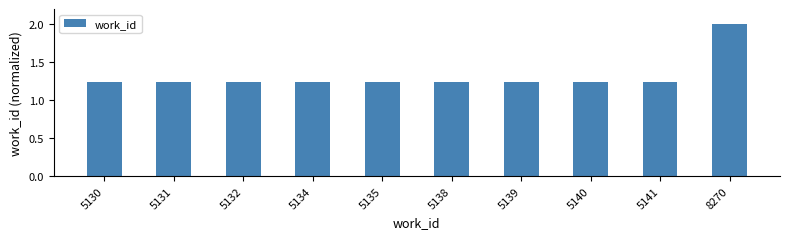

What is the change in value from 5134 to 8270?

+0.8